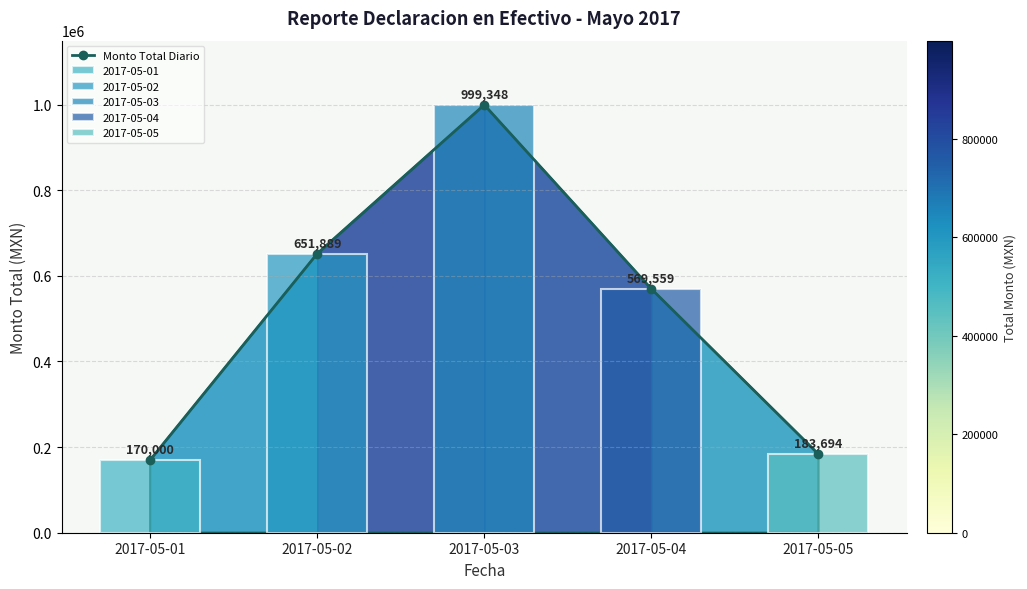

Which has a higher value, 2017-05-02 or 2017-05-01?

2017-05-02